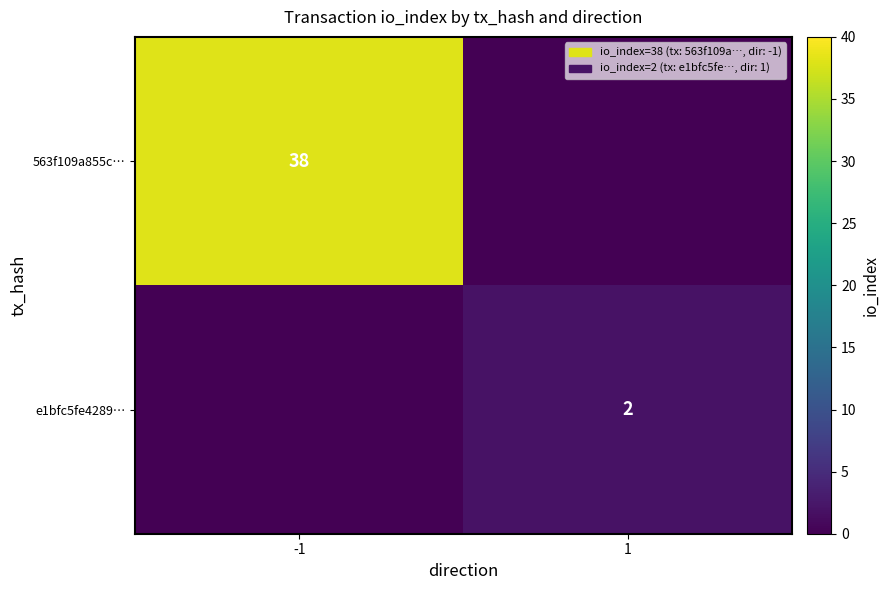

The e1bfc5fe4289… series shows 1 at 1. True or false?

False